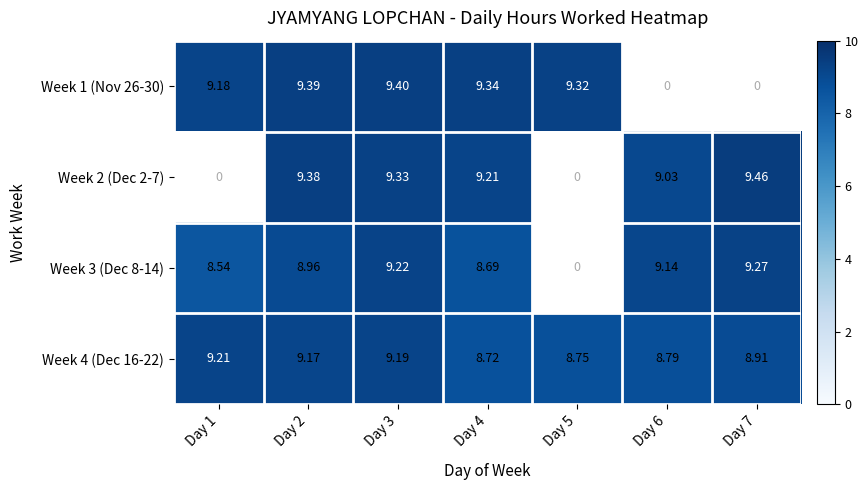

Is the value of Week 1 (Nov 26-30) at Day 2 greater than the value of Week 4 (Dec 16-22) at Day 3?

Yes